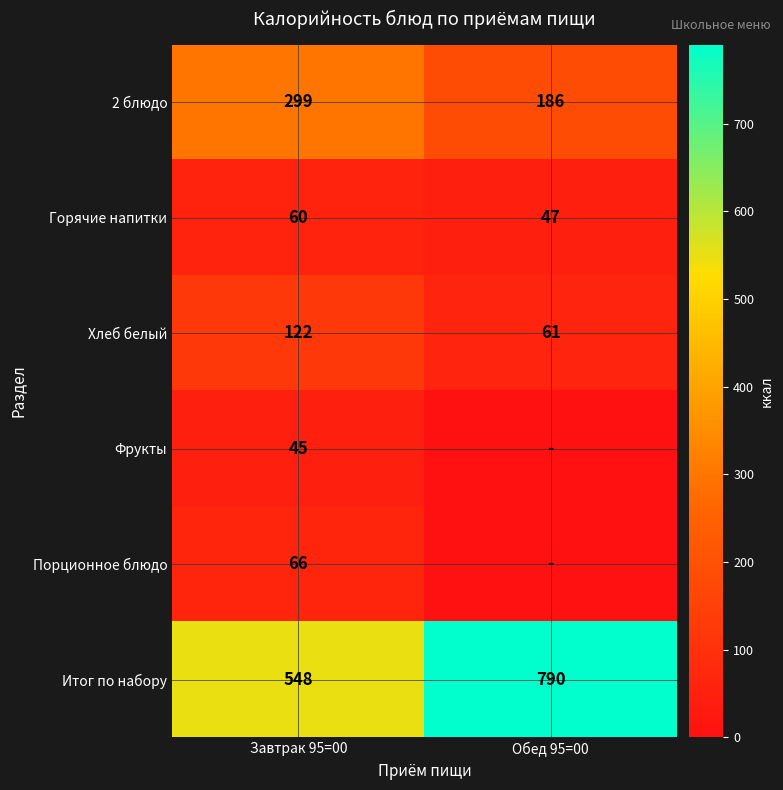

What is the difference between the highest and lowest values at Завтрак 95=00?

503